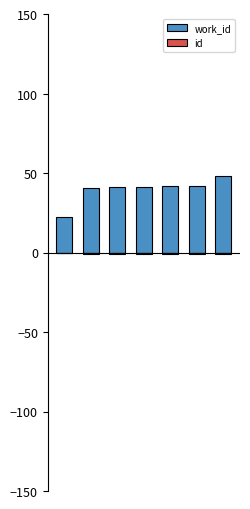

Reading left to right, extract all data points from this chart.

work_id: 22.4	40.8	41.2	41.2	42.1	42.0	48.2
id: -0.4	-0.8	-0.8	-0.8	-0.8	-0.8	-0.9